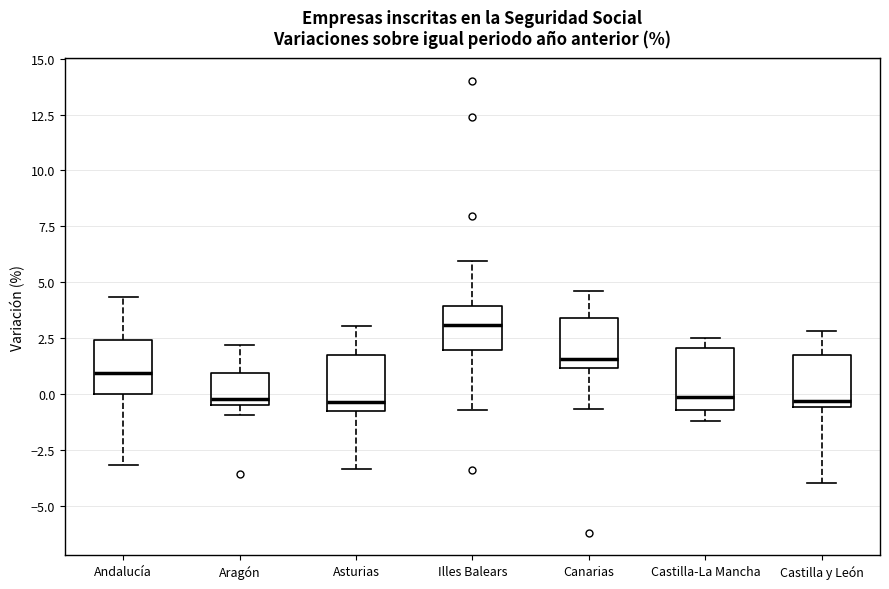

Reading left to right, transcribe this box plot: for each box, give where its median line is, the range the box spans, and where its two whiskers end, as read against the y-axis. The values are not printed on the chart, so give them approximately, as read against the axis.

Andalucía: median 1.0, box 0.0 to 2.5, whiskers -3.0 to 4.5
Aragón: median 0.0, box -0.5 to 1.0, whiskers -1.0 to 2.0
Asturias: median -0.5, box -1.0 to 2.0, whiskers -3.5 to 3.0
Illes Balears: median 3.0, box 2.0 to 4.0, whiskers -0.5 to 6.0
Canarias: median 1.5, box 1.0 to 3.5, whiskers -0.5 to 4.5
Castilla-La Mancha: median 0.0, box -0.5 to 2.0, whiskers -1.0 to 2.5
Castilla y León: median -0.5 (just above the box's lower edge), box -0.5 to 1.5, whiskers -4.0 to 3.0